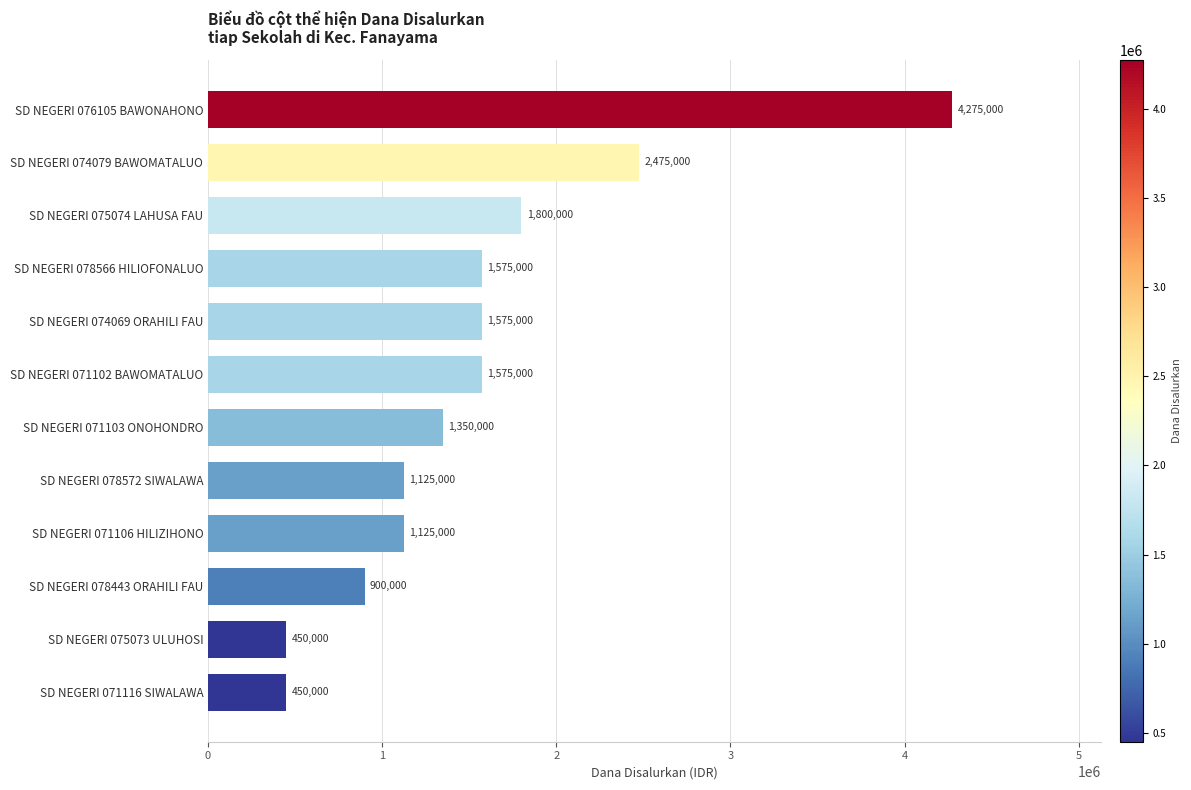

Approximately how many times larger is the value at SD NEGERI 071116 SIWALAWA compared to SD NEGERI 075073 ULUHOSI?

1.0